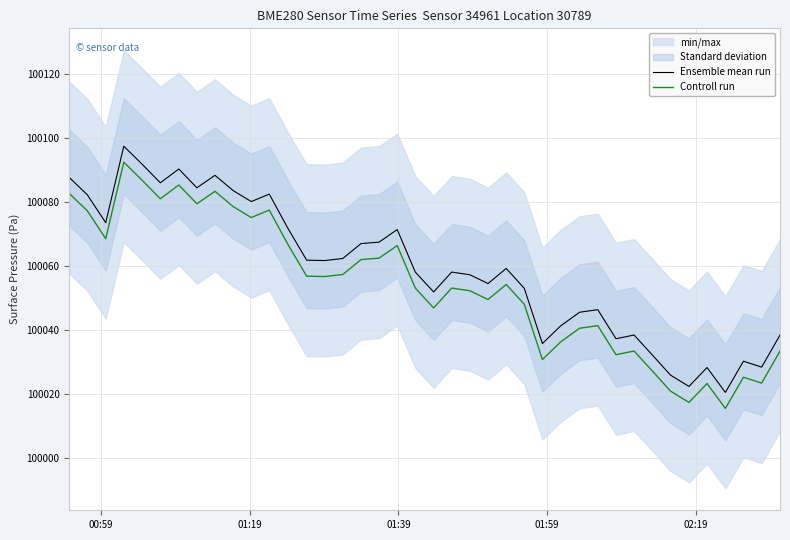

Reading left to right, list all the values displayed in this chart.

Ensemble mean run: 100087.7	100082.2	100073.5	100097.4	100091.9	100086.0	100090.3	100084.4	100088.3	100083.6	100080.1	100082.5	100071.8	100061.8	100061.7	100062.3	100067.0	100067.4	100071.4	100058.1	100051.9	100058.1	100057.2	100054.5	100059.2	100053.0	100035.8	100041.2	100045.5	100046.3	100037.2	100038.4	100032.2	100025.9	100022.3	100028.2	100020.5	100030.2	100028.4	100038.4
Controll run: 100082.7	100077.2	100068.5	100092.4	100086.9	100081.0	100085.3	100079.4	100083.3	100078.6	100075.1	100077.5	100066.8	100056.8	100056.7	100057.3	100062.0	100062.4	100066.4	100053.1	100046.9	100053.1	100052.2	100049.5	100054.2	100048.0	100030.8	100036.2	100040.5	100041.3	100032.2	100033.4	100027.2	100020.9	100017.3	100023.2	100015.5	100025.2	100023.4	100033.4